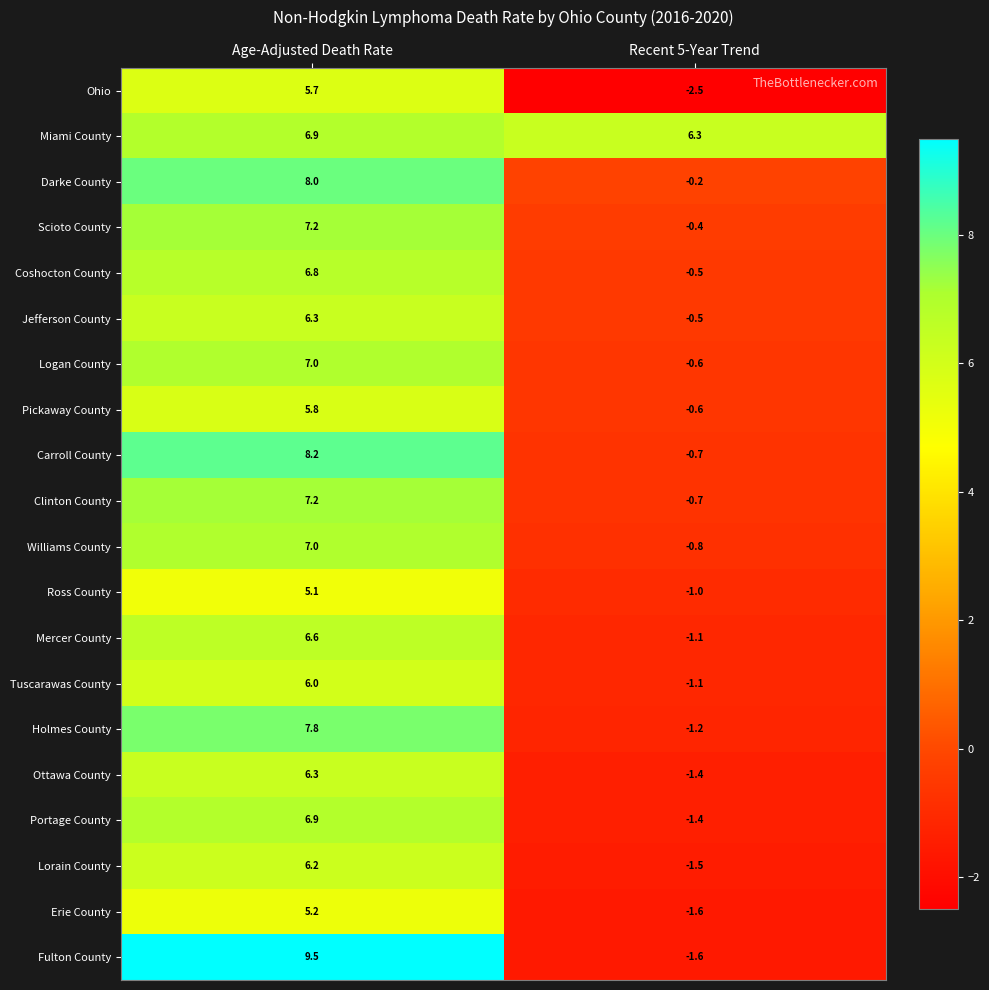

What is the sum of all Portage County values?

5.5